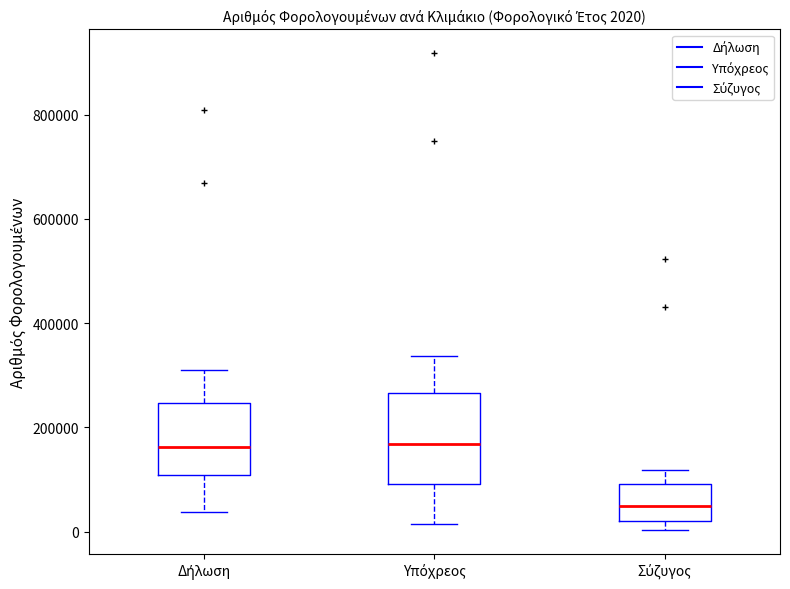

Which box is the tallest, from its lower edge to its upper edge?

Υπόχρεος